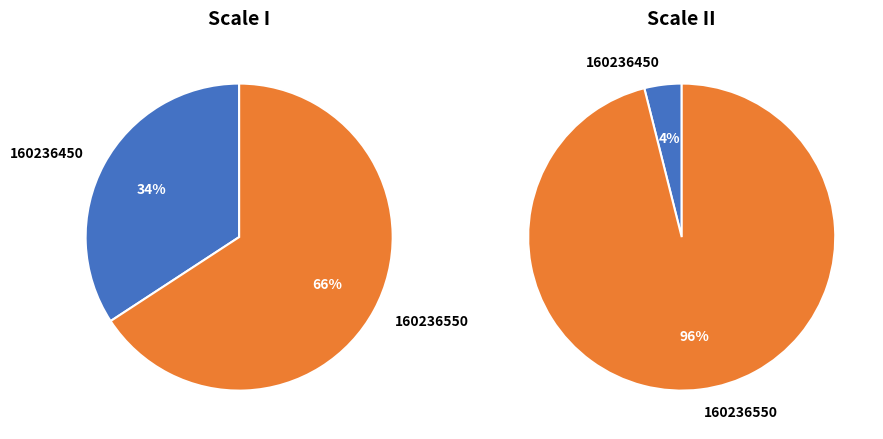

To the nearest percent, what is the combined percentage of 160236550 and 160236450?

100%